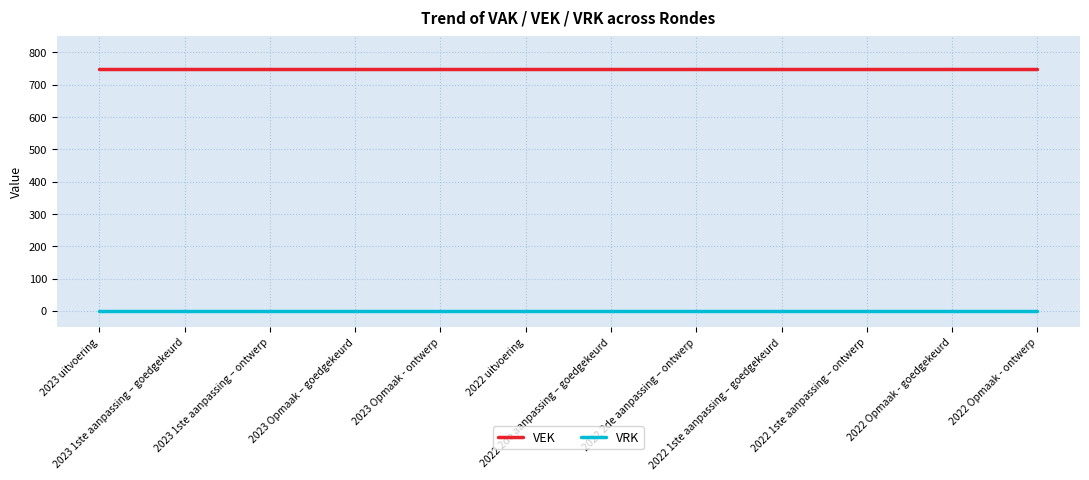

True or false: VRK and VEK intersect in this chart.

False